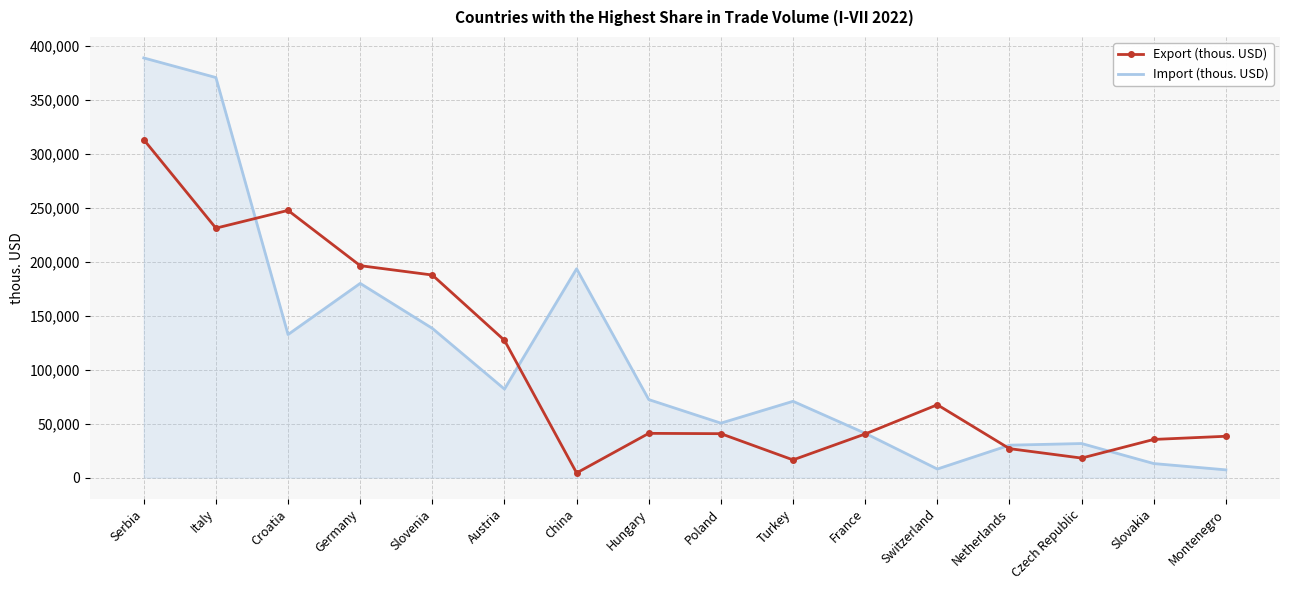

At which category is the sum across all series the highest?

Serbia